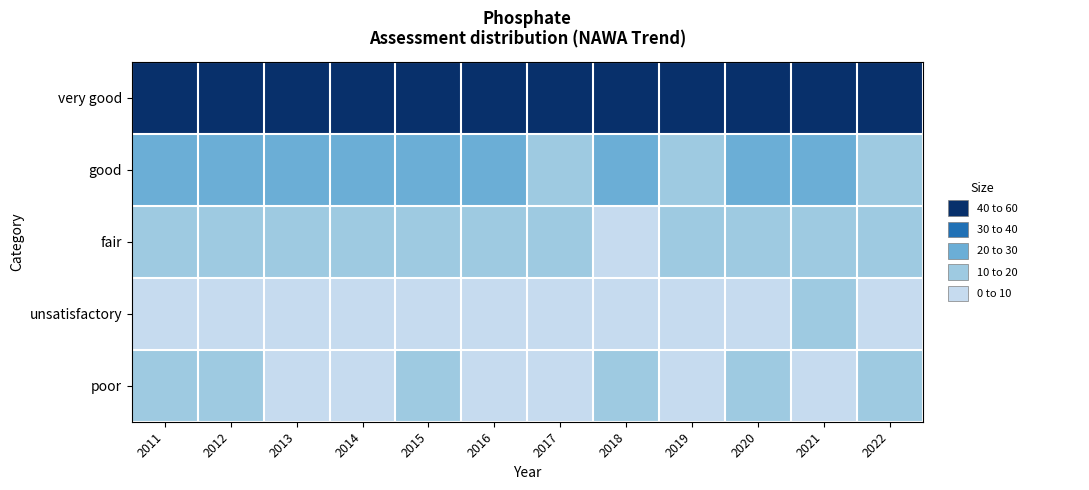

Which label corresponds to the largest value in the chart?

2014